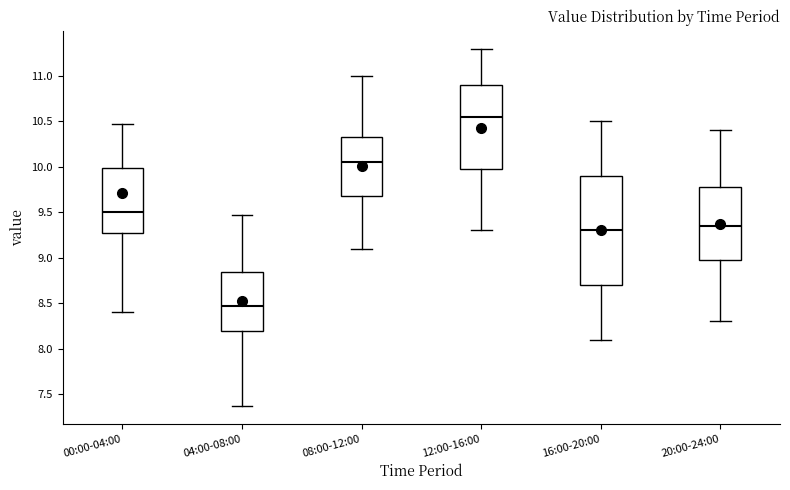

Which box is the tallest, from its lower edge to its upper edge?

16:00-20:00